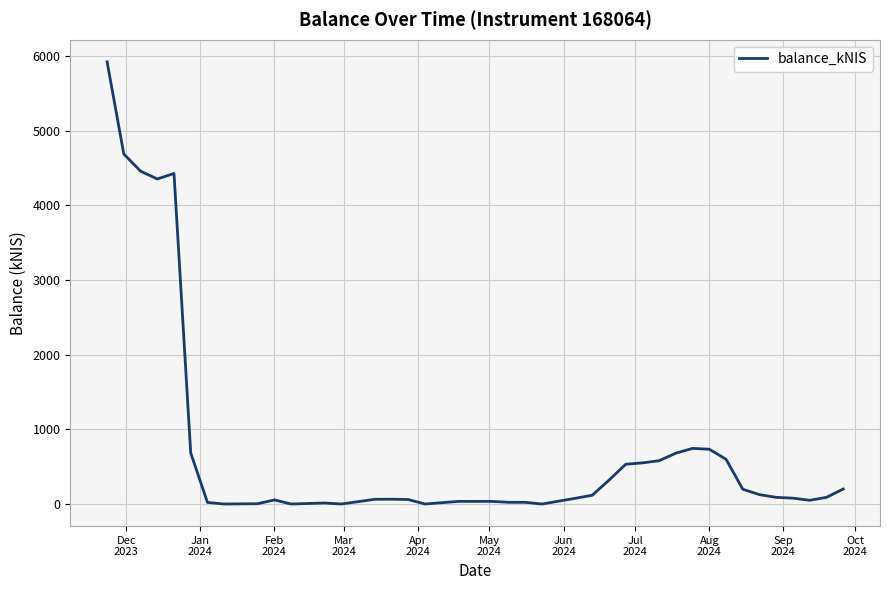

What is the difference between the maximum and minimum values?

5919.7